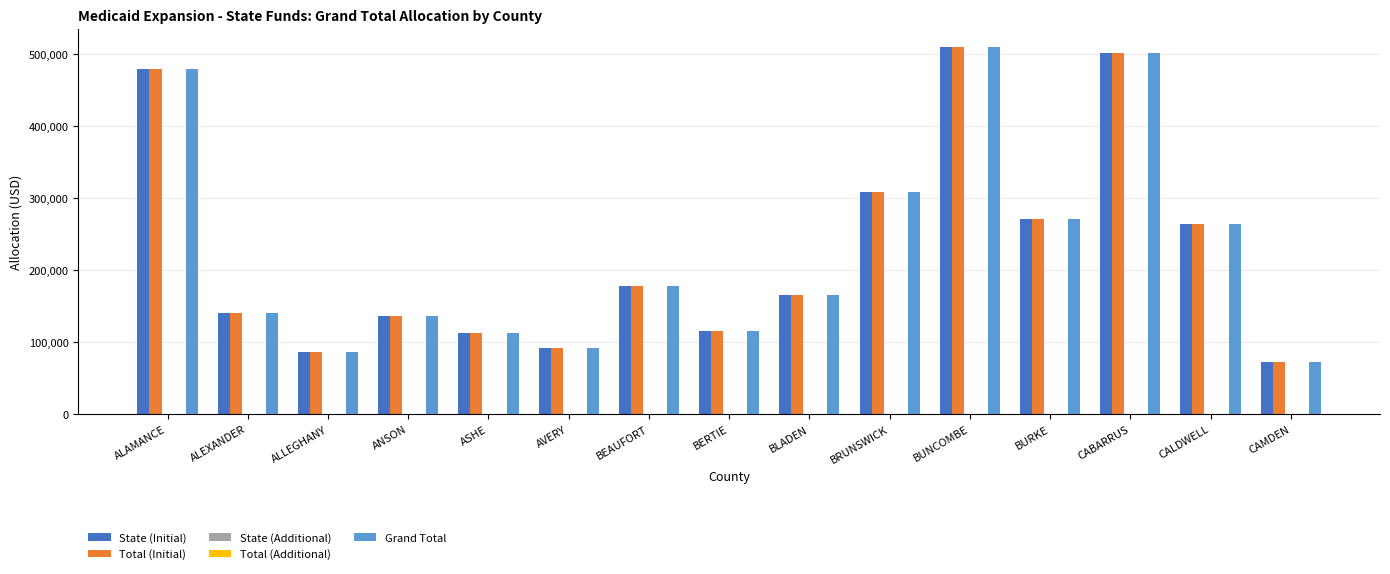

What are all the series names shown in the legend?

State (Initial), Total (Initial), State (Additional), Total (Additional), Grand Total